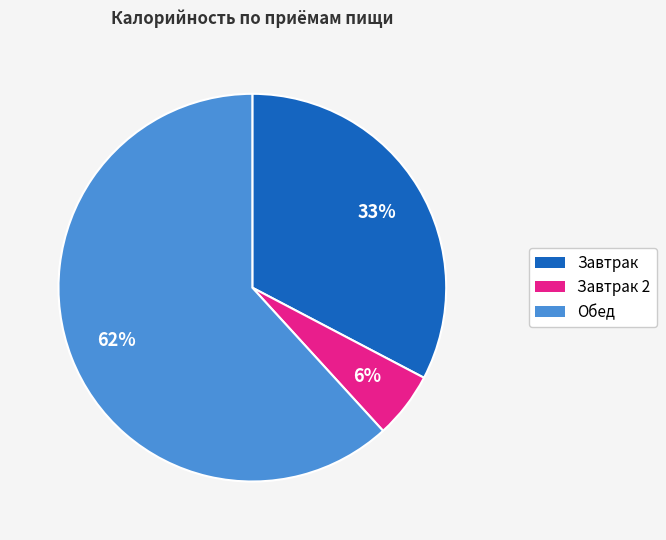

How many slices are in this pie chart?

3